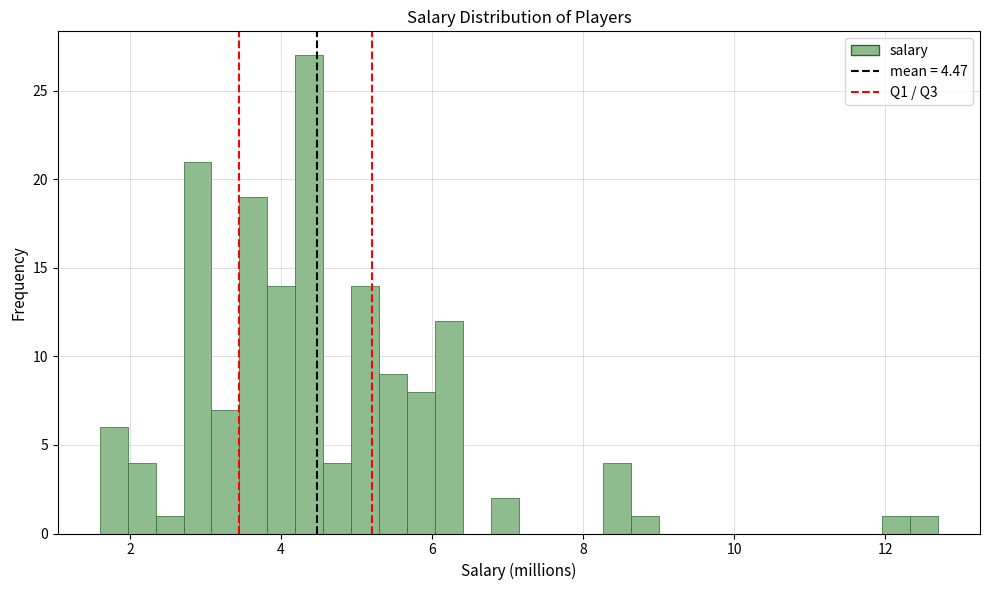

Read against the x-axis, roughly where is the centre of the tallest bar?

4.4